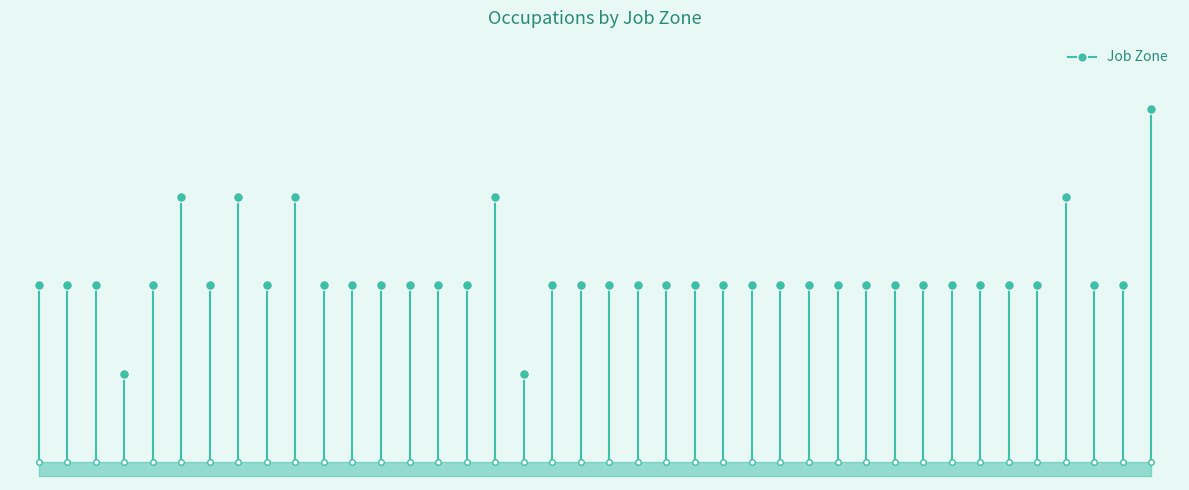

Rank the categories by Closely Related Tasks value from lowest to highest.

51-2021.00, 51-2092.00, 51-2031.00, 51-9123.00, 51-2023.00, 51-9082.00, 51-4035.00, 51-4062.00, 51-4034.00, 51-4061.00, 51-9195.03, 51-9191.00, 51-9081.00, 51-4032.00, 51-3093.00, 51-2061.00, 51-4111.00, 51-9031.00, 51-9051.00, 51-9022.00, 51-4033.00, 51-9083.00, 51-4194.00, 51-8092.00, 51-4023.00, 51-6042.00, 51-7011.00, 51-3091.00, 51-9023.00, 51-4081.00, 51-9021.00, 51-7021.00, 51-6052.00, 51-6093.00, 51-9011.00, 51-5112.00, 51-2041.00, 51-7041.00, 51-9141.00, 11-9021.00